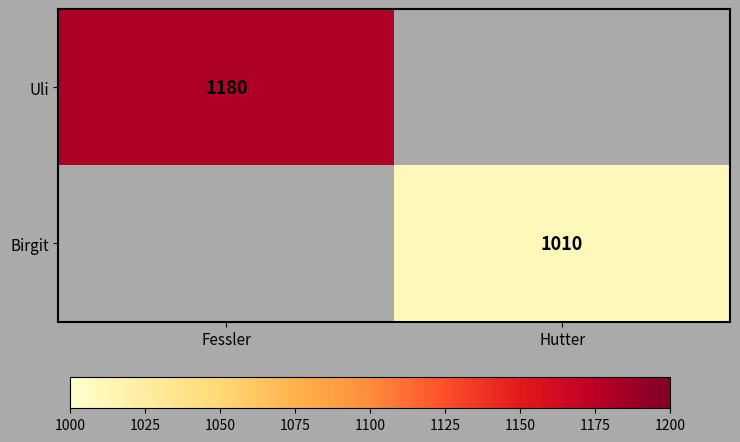

The Birgit series shows 523 at Hutter. True or false?

False